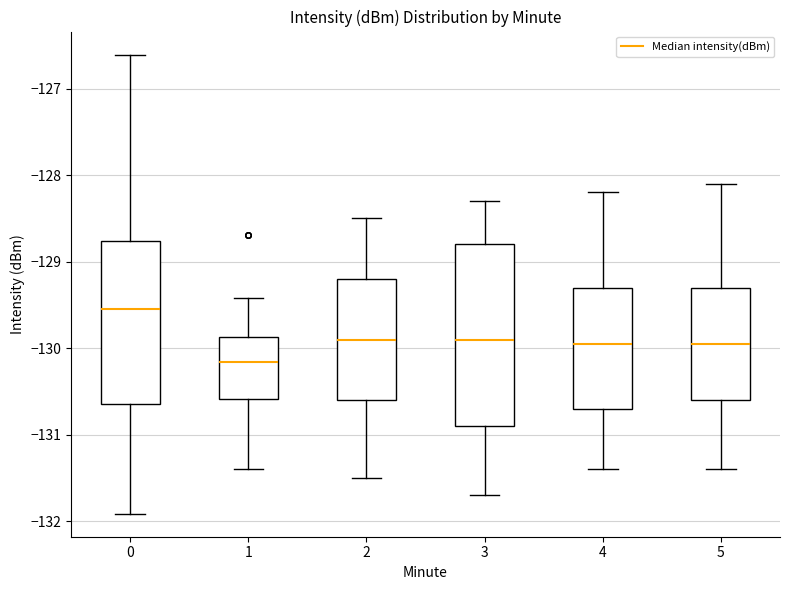

Reading left to right, read every box against the y-axis: the position of its median line, the range the box covers, and the ends of its whiskers. The values are not printed on the chart, so give them approximately, as read against the axis.

0: median -129.6, box -130.6 to -128.8, whiskers -131.9 to -126.6
1: median -130.2, box -130.6 to -129.9, whiskers -131.4 to -129.4
2: median -129.9, box -130.6 to -129.2, whiskers -131.5 to -128.5
3: median -129.9, box -130.9 to -128.8, whiskers -131.7 to -128.3
4: median -129.9, box -130.7 to -129.3, whiskers -131.4 to -128.2
5: median -129.9, box -130.6 to -129.3, whiskers -131.4 to -128.1